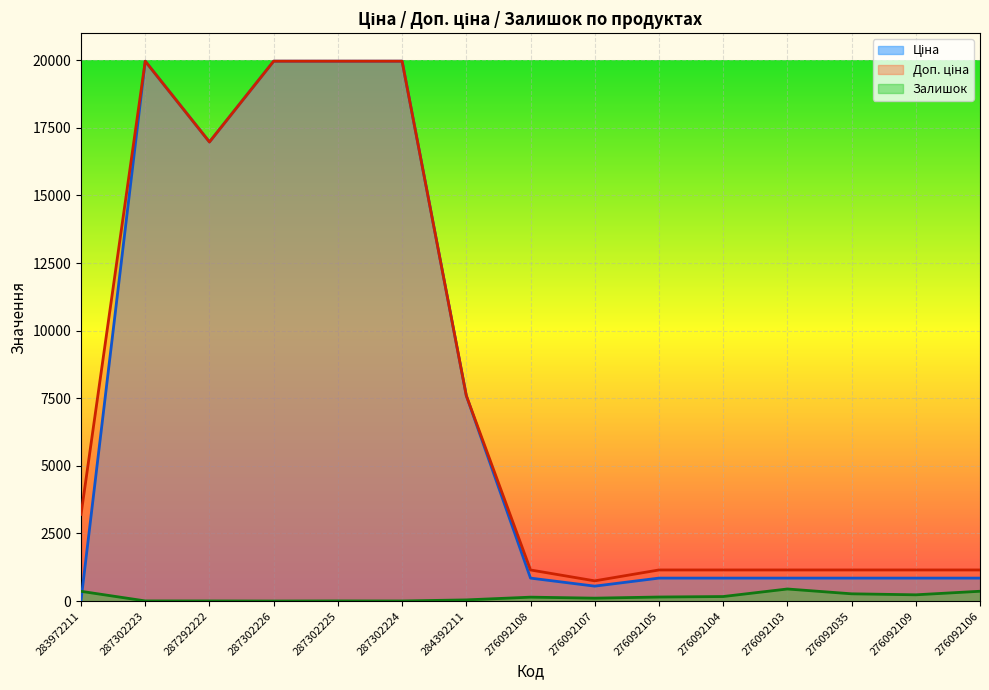

What is the value of the Ціна point at the 4th from the left?

19964.2